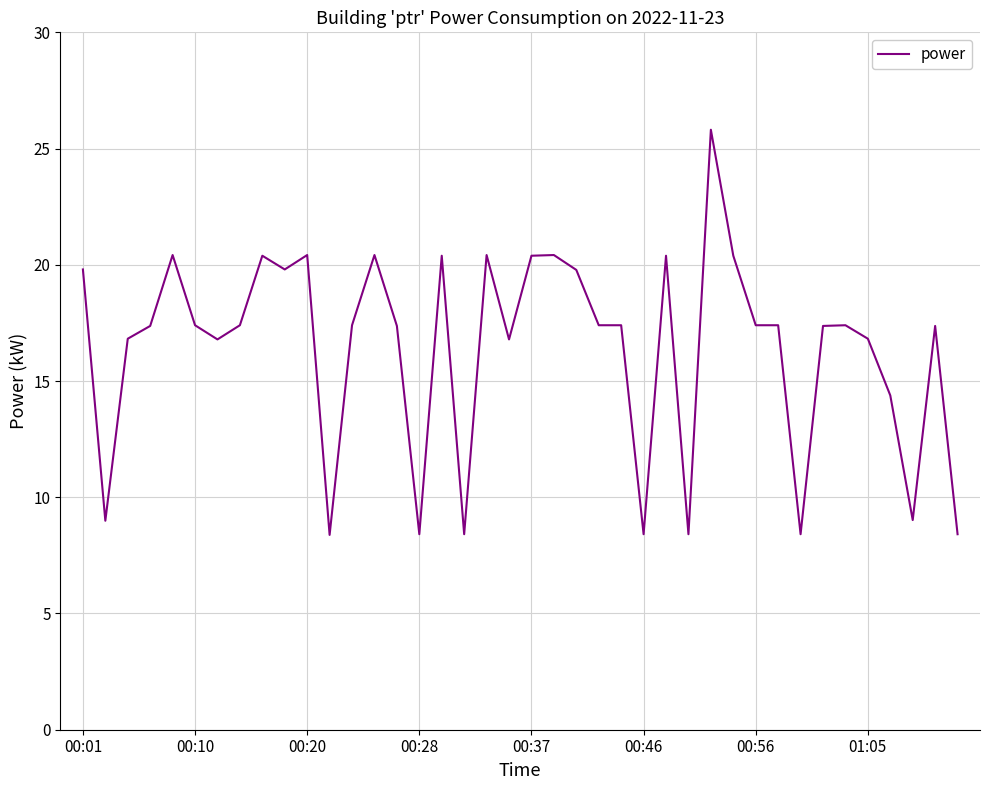

What is the smallest value displayed?

8.4